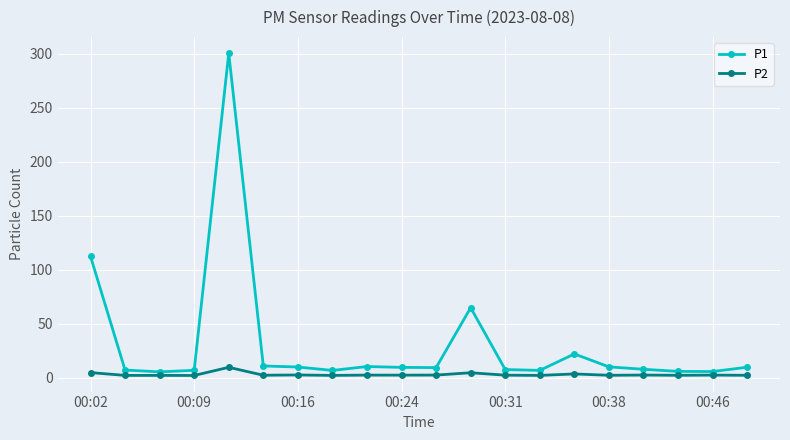

True or false: P1 has more than 0 interior local peaks.

True